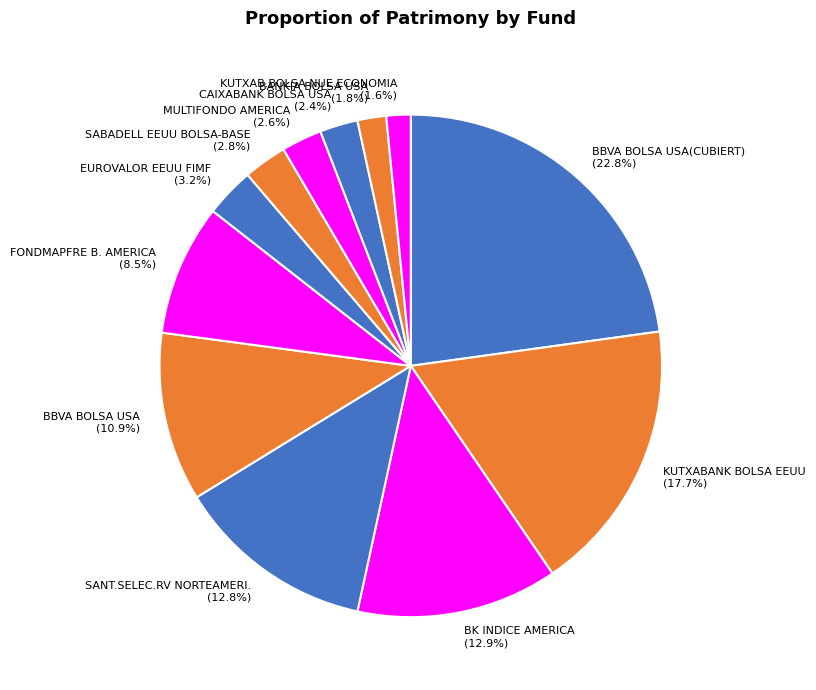

Is BBVA BOLSA USA(CUBIERT) the majority of the pie?

No